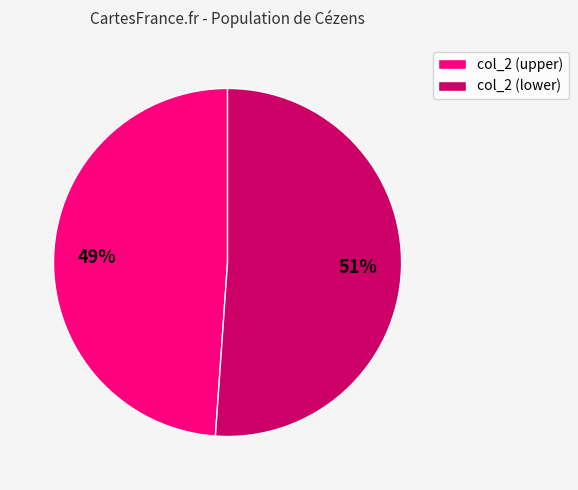

True or false: col_2 (lower) accounts for 60% of the total.

False